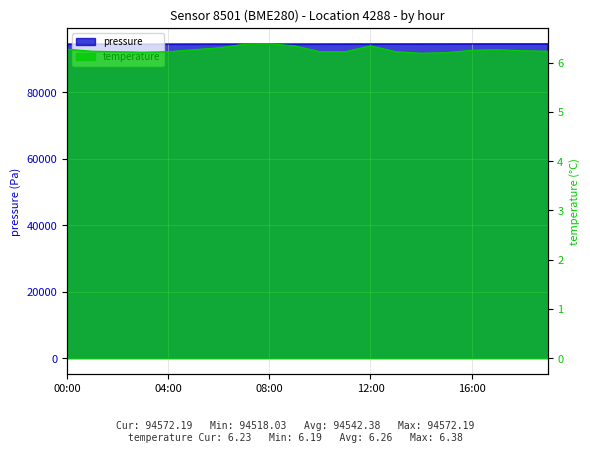

What is the sum of the temperature values at 17:00 and 05:00?

12.5